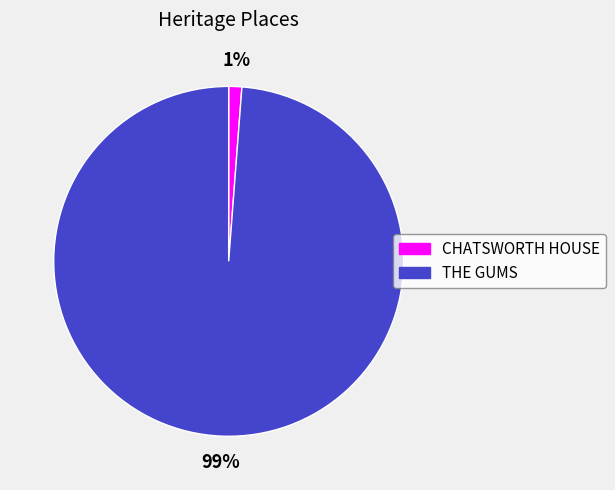

How many slices are in this pie chart?

2